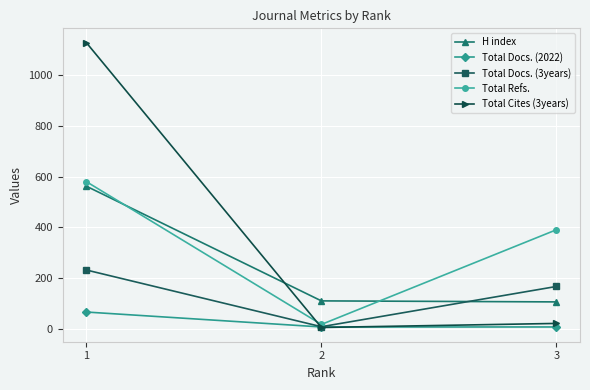

Is the value of Total Docs. (3years) at 3 greater than the value of Total Cites (3years) at 2?

Yes